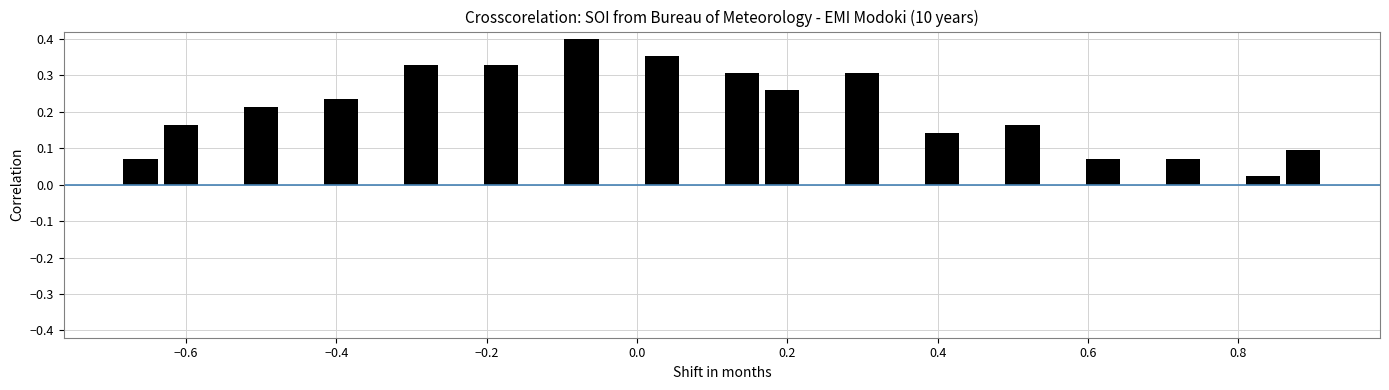

Read against the x-axis, roughly where is the centre of the tallest bar?

-0.08